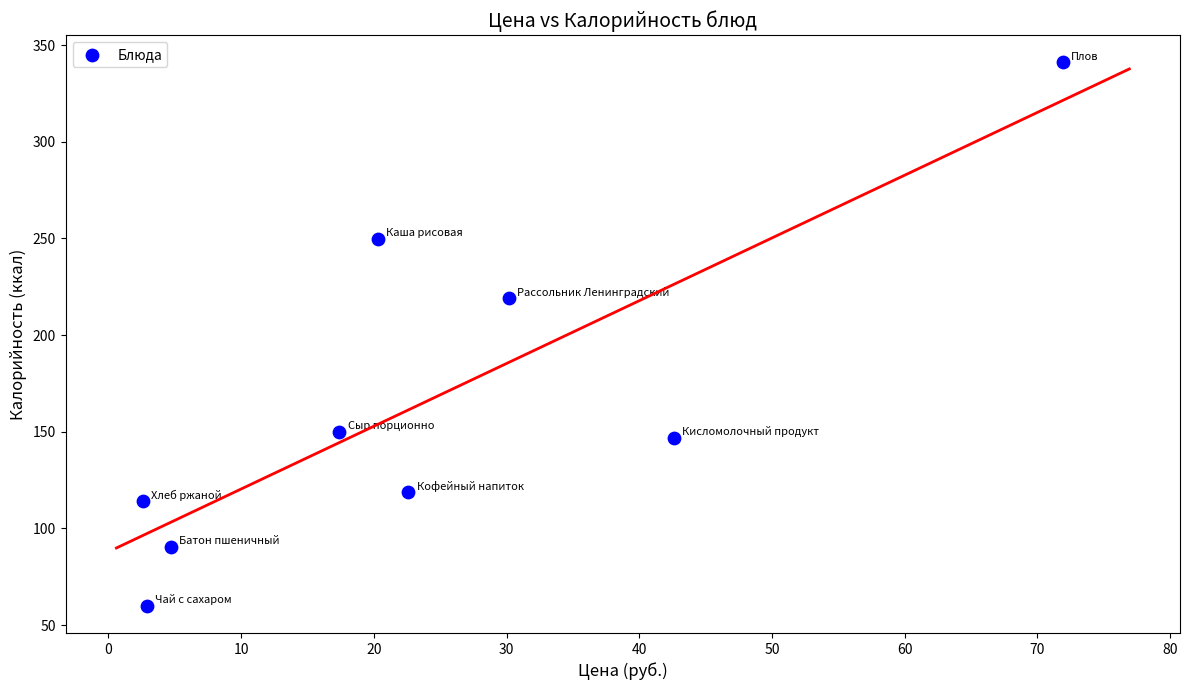

What Y value in the scatter plot is closest to 200?

218.9